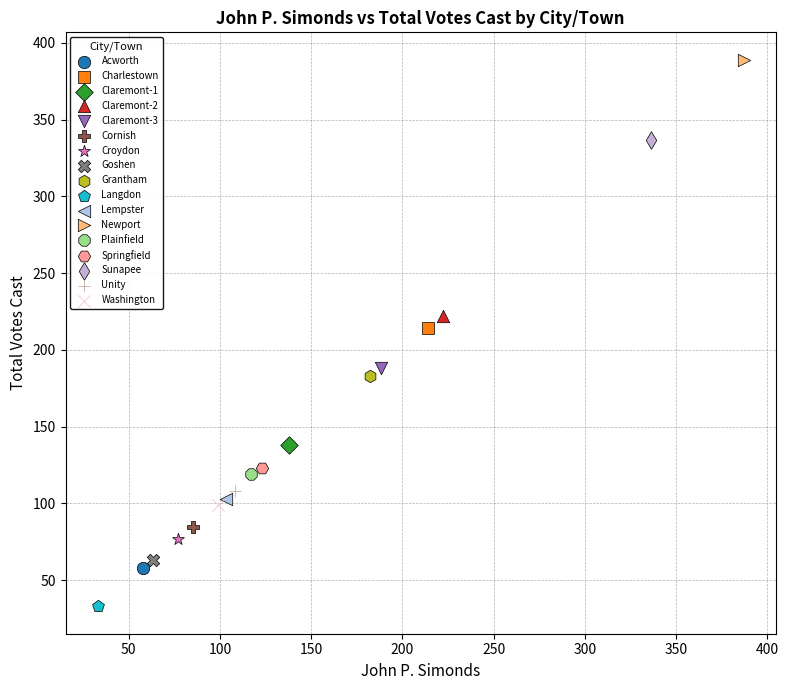

Which series contains the highest Y value?

Newport